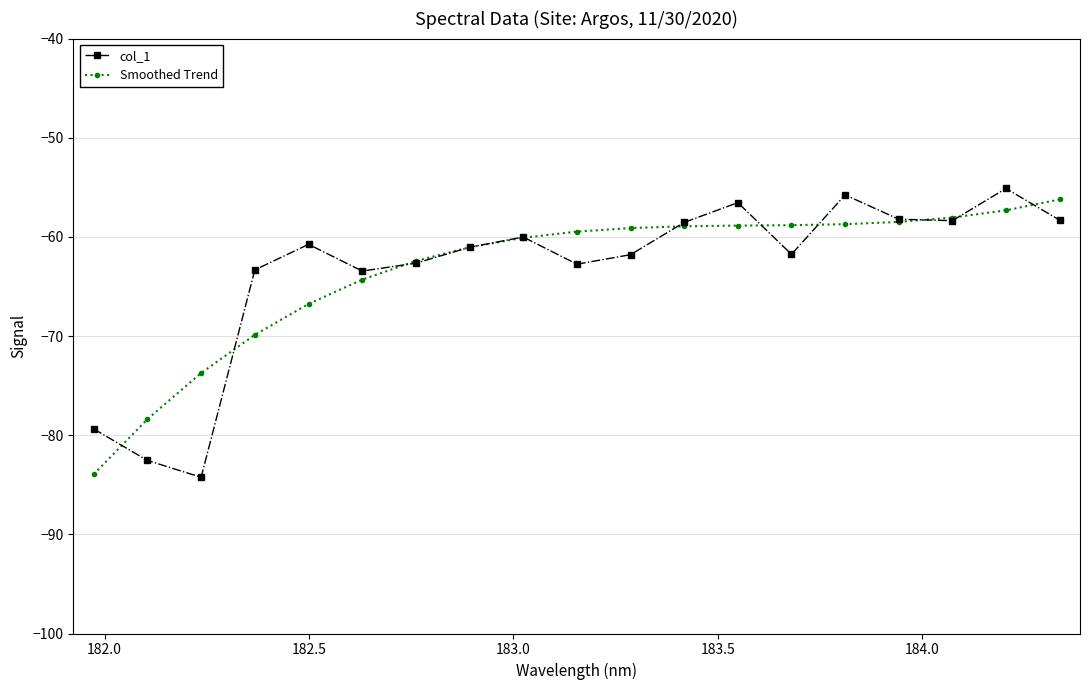

What is the maximum value for Smoothed Trend?

-56.2